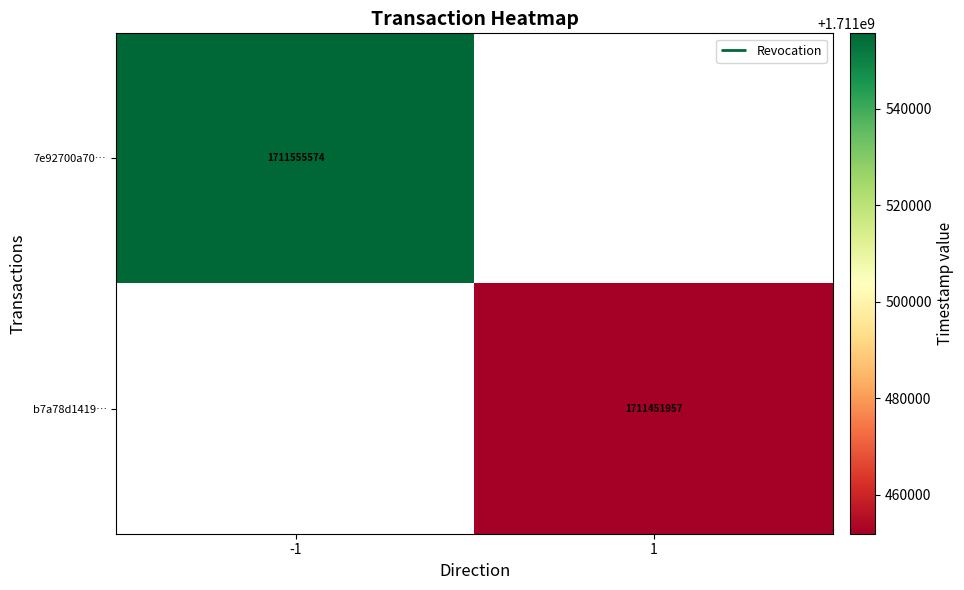

How many positive values does the 7e92700a70… series have?

1